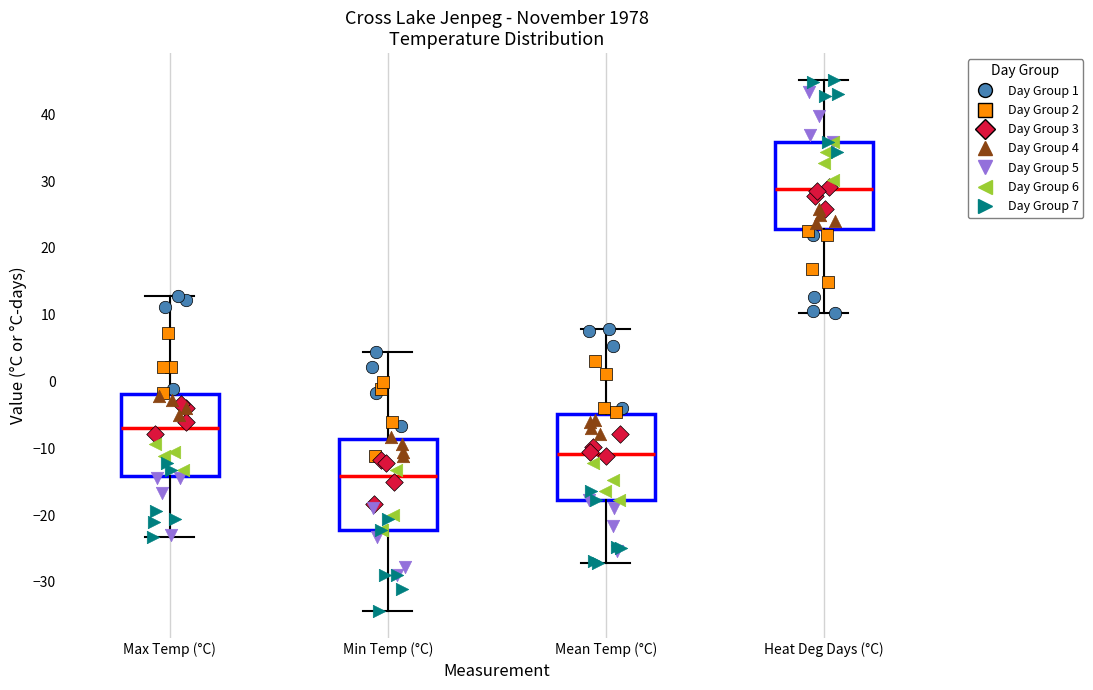

Which box's median line is the highest?

Heat Deg Days (°C)